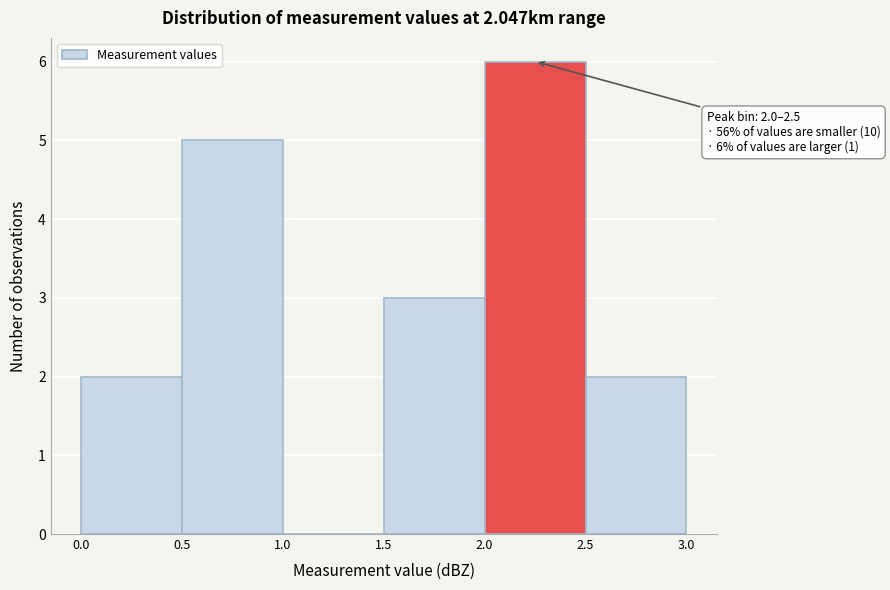

Over which range of the x-axis is the bar tallest?

2.0 to 2.5